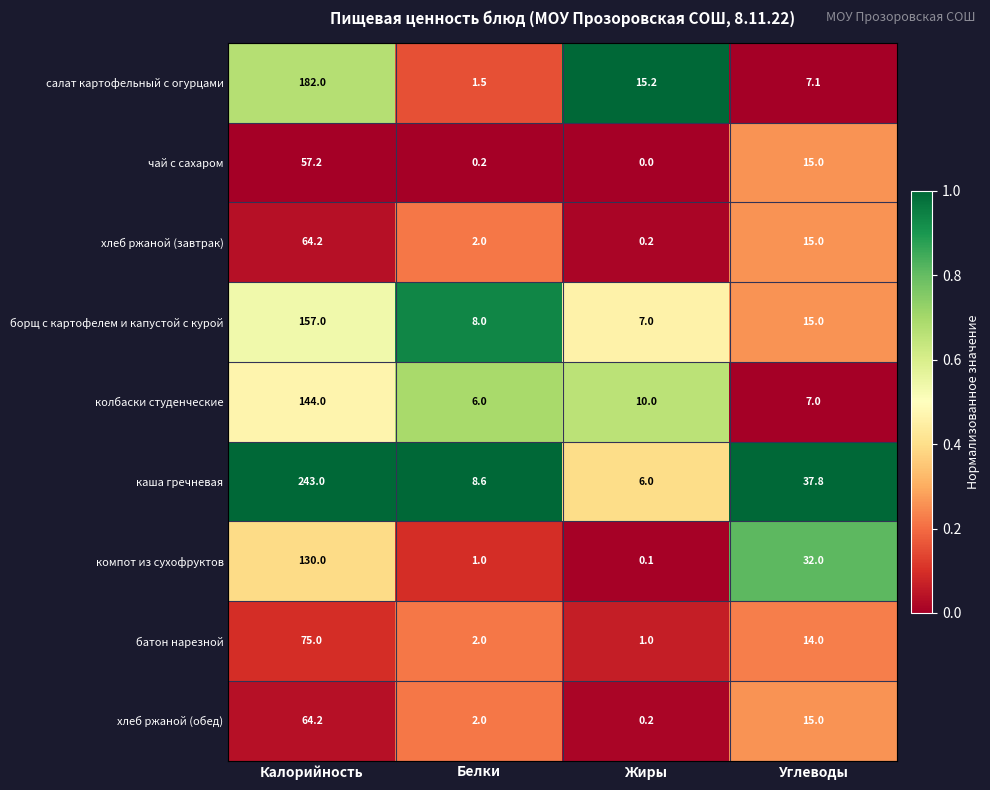

Which series has the largest total across all categories?

каша гречневая